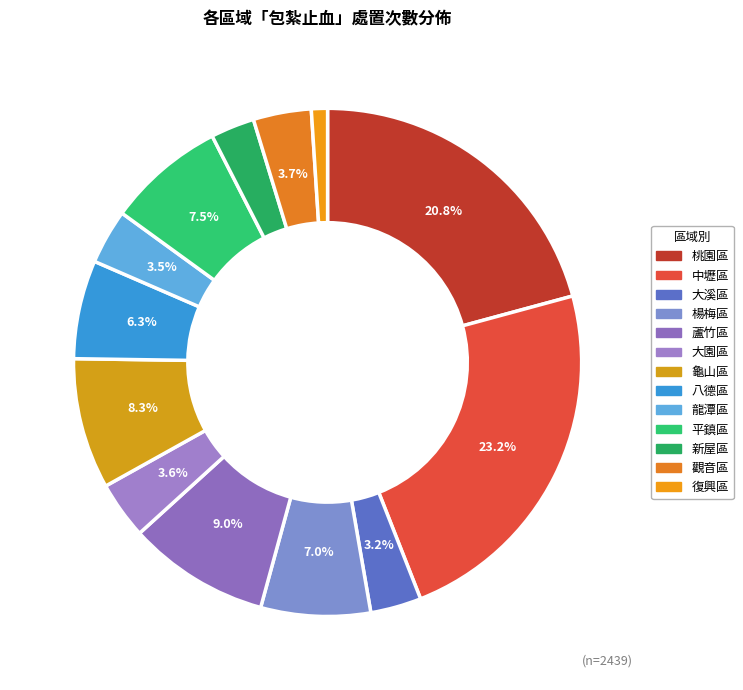

How many segments does this pie chart have?

13